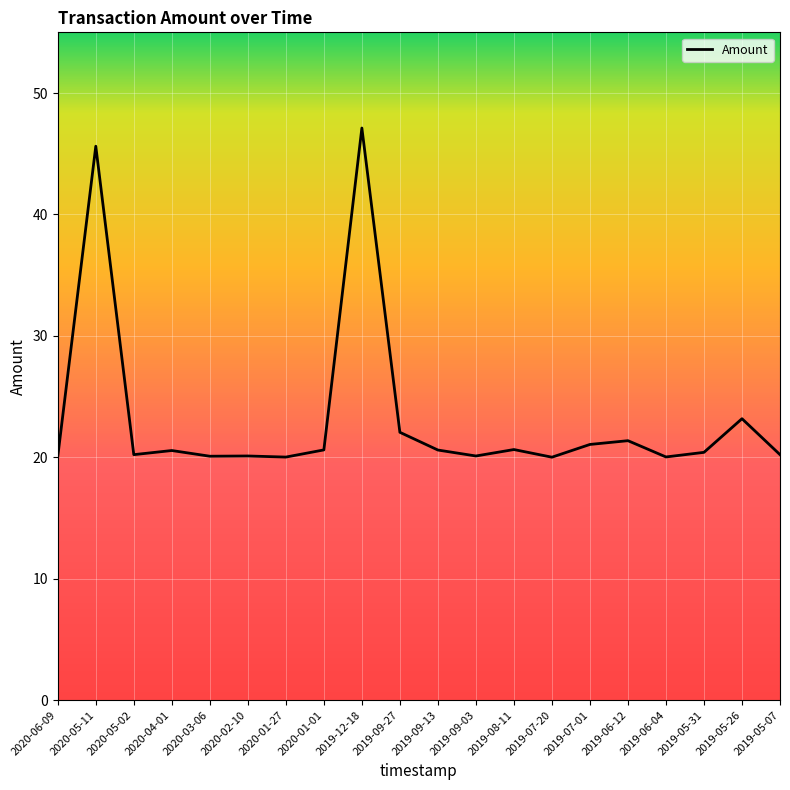

The chart shows a value of 23.2 at 2019-05-26. True or false?

True